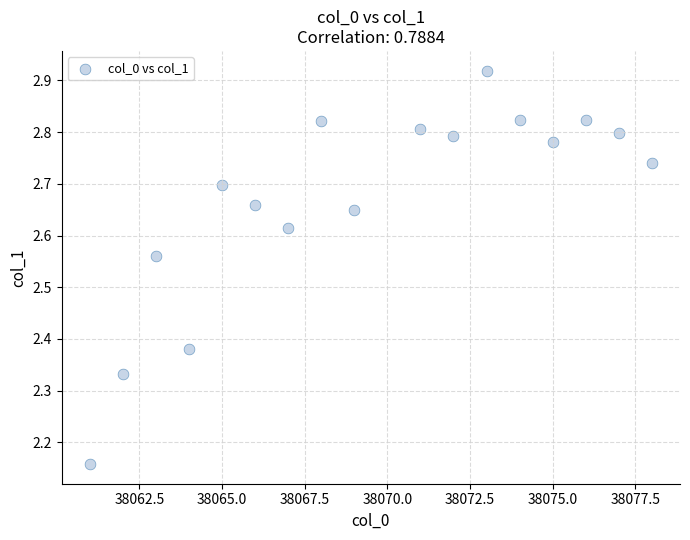

What is the range of Y values (max minus min)?

0.8